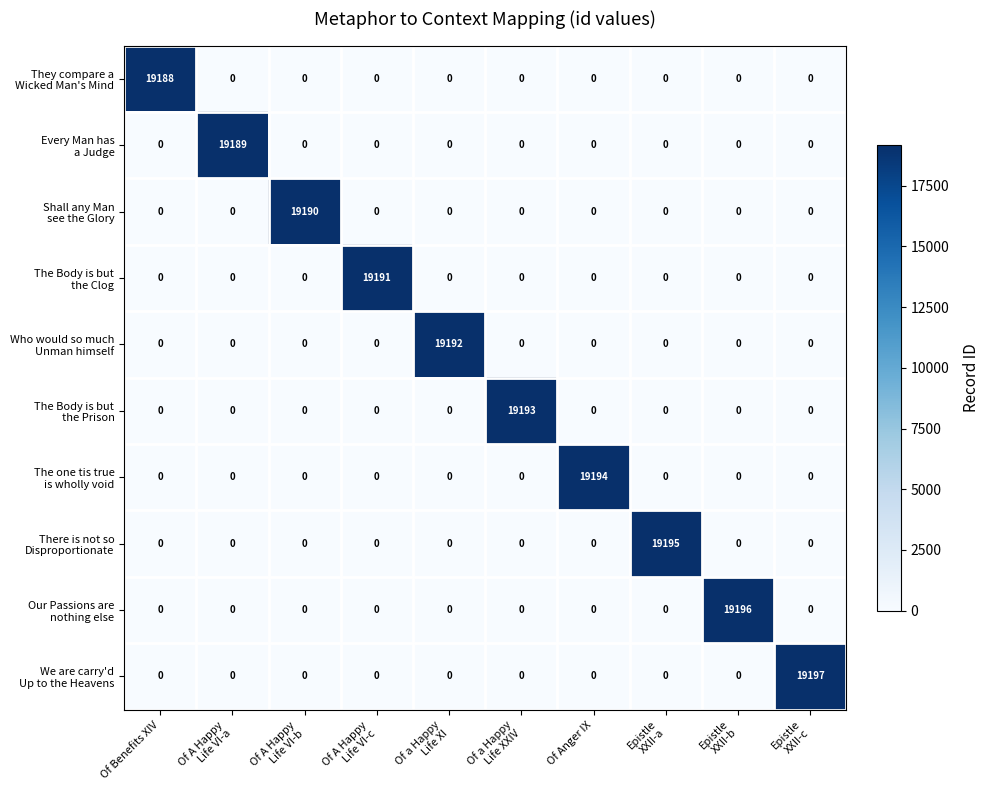

What is the spread (max minus min) of values at Of Anger IX?

19194